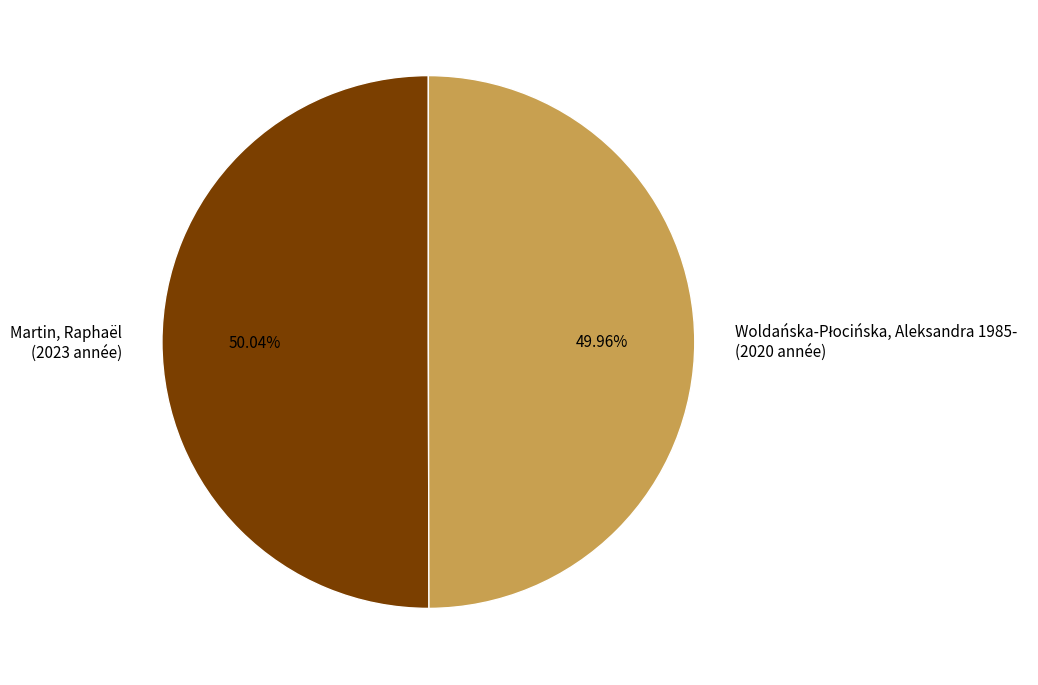

Does any single category account for the majority?

Yes